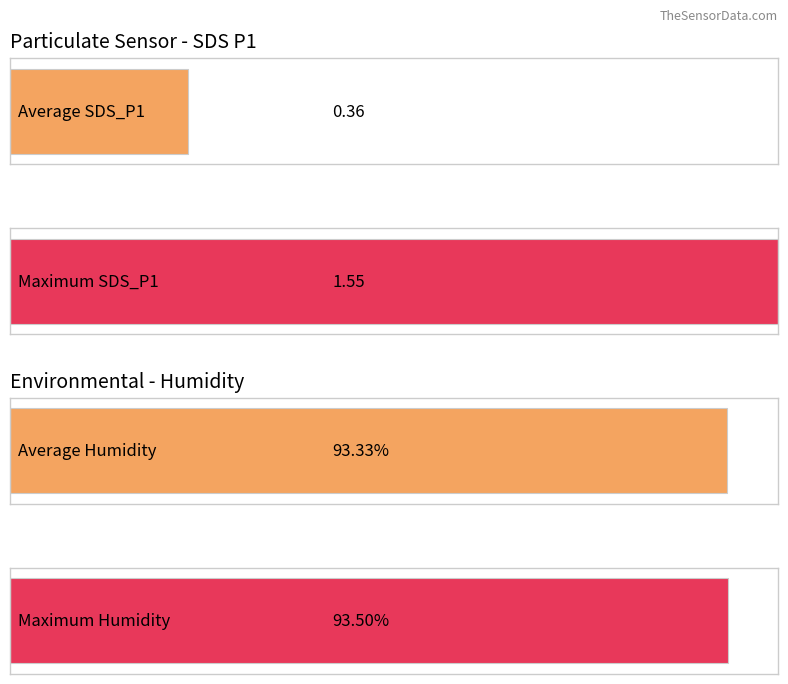

Is it true that SDS_P1 equals 0.1 at 00:18?

False